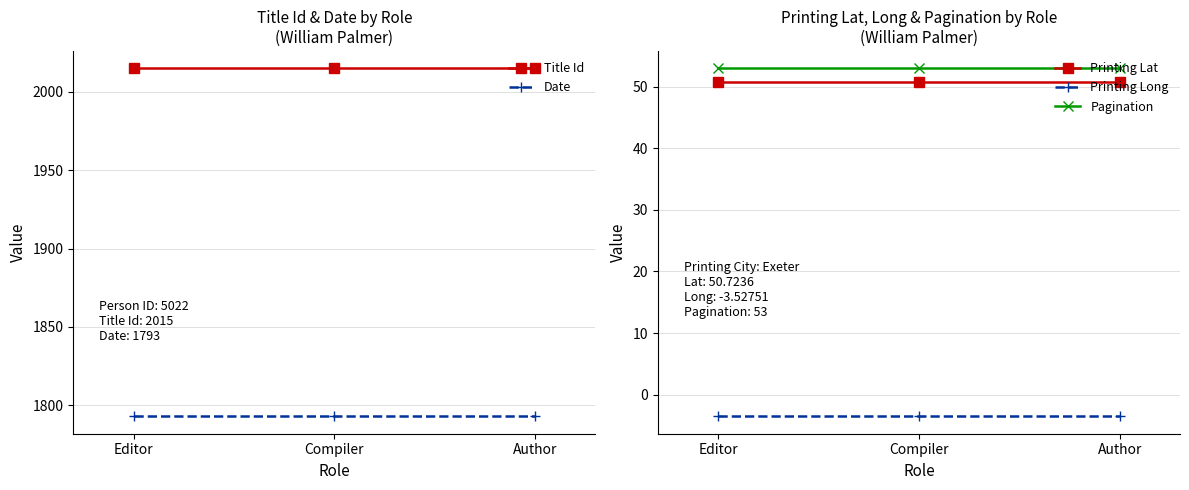

What is the spread (max minus min) of values at Author?

2018.5